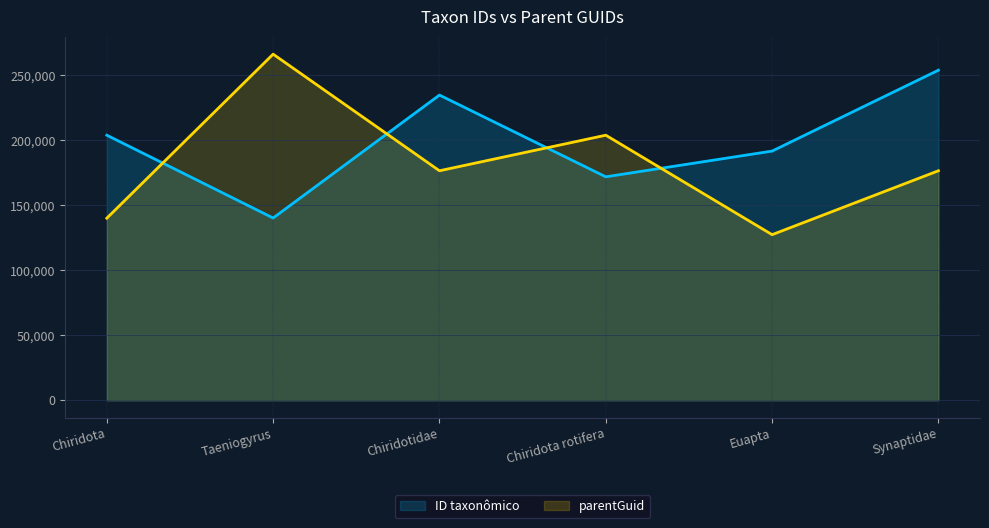

What is the minimum value shown in the chart?

127378